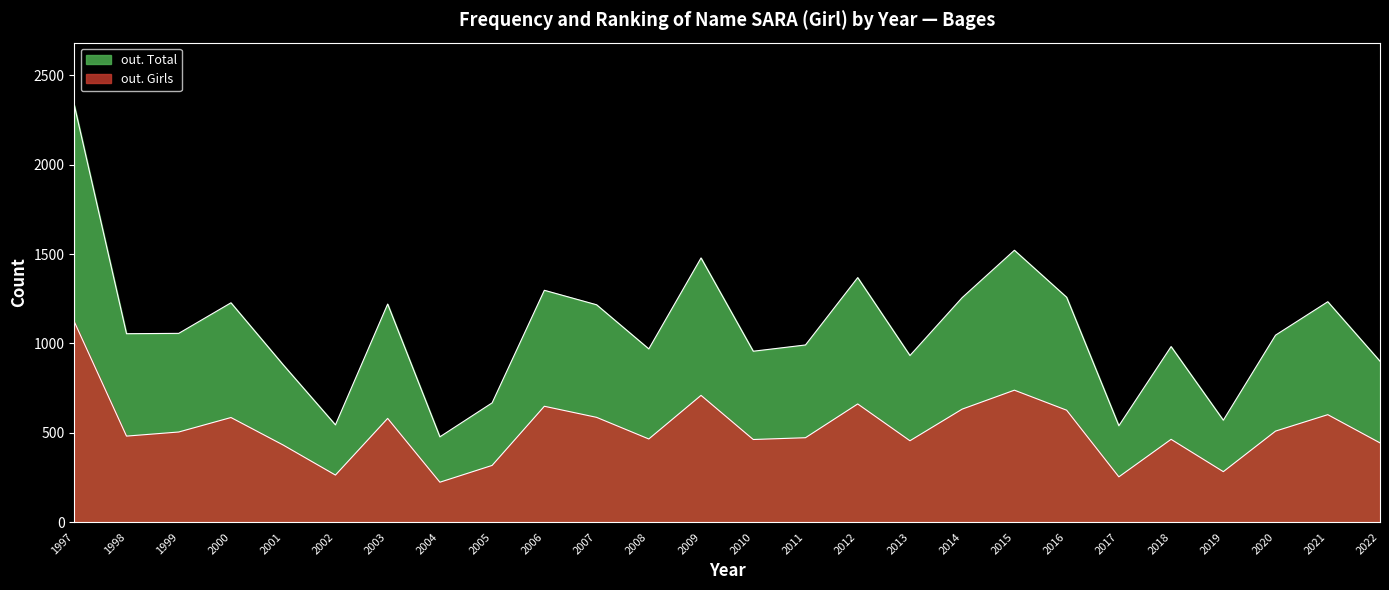

Reading right to left, transcribe all the data shown in this chart.

out. Total: 900	1233	1046	570	982	539	1258	1521	1256	932	1368	991	956	1478	969	1216	1297	667	477	1220	544	880	1227	1056	1054	2333
out. Girls: 443	601	509	282	463	253	626	738	632	455	661	472	462	709	465	586	648	317	223	580	263	431	585	504	481	1121